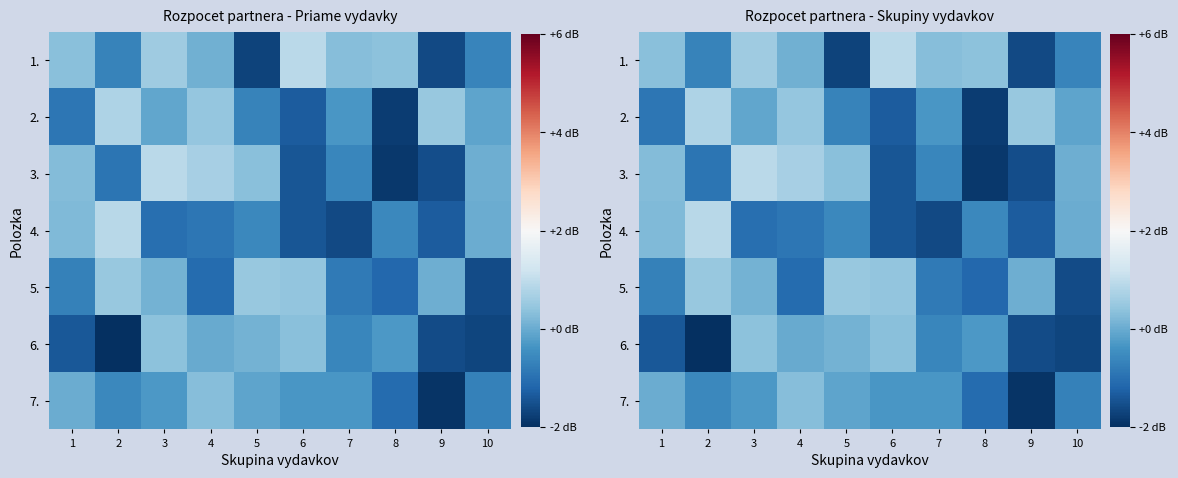

What is the spread (max minus min) of values at 7?

1.9